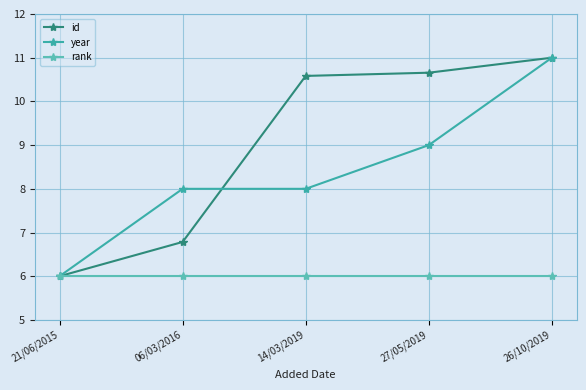

Is it true that year equals 6.0 at 21/06/2015?

True